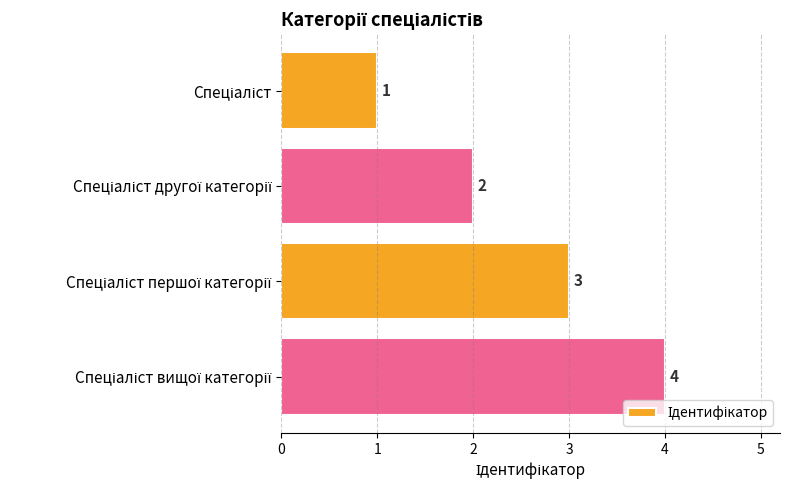

Count the values in the range 2 to 4.

3